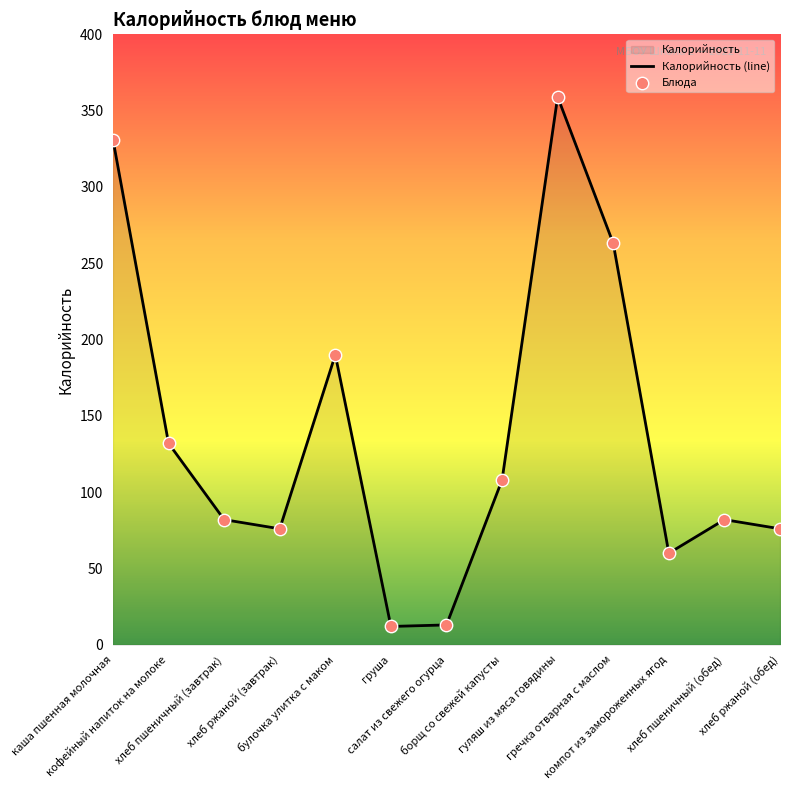

What is the total value across all series at груша?

24